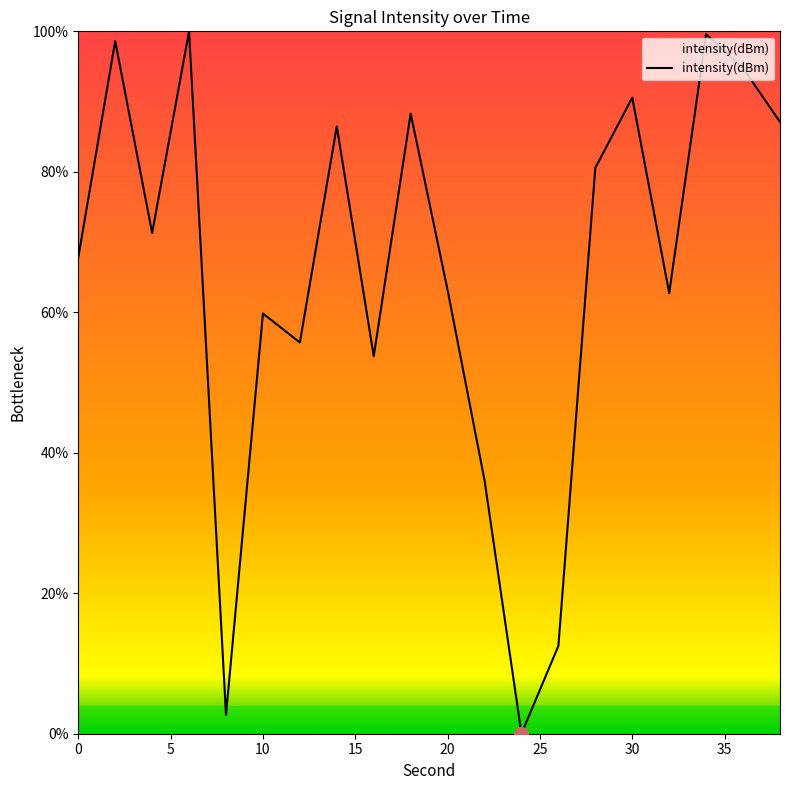

Does the chart display data point markers on the line(s)?

No